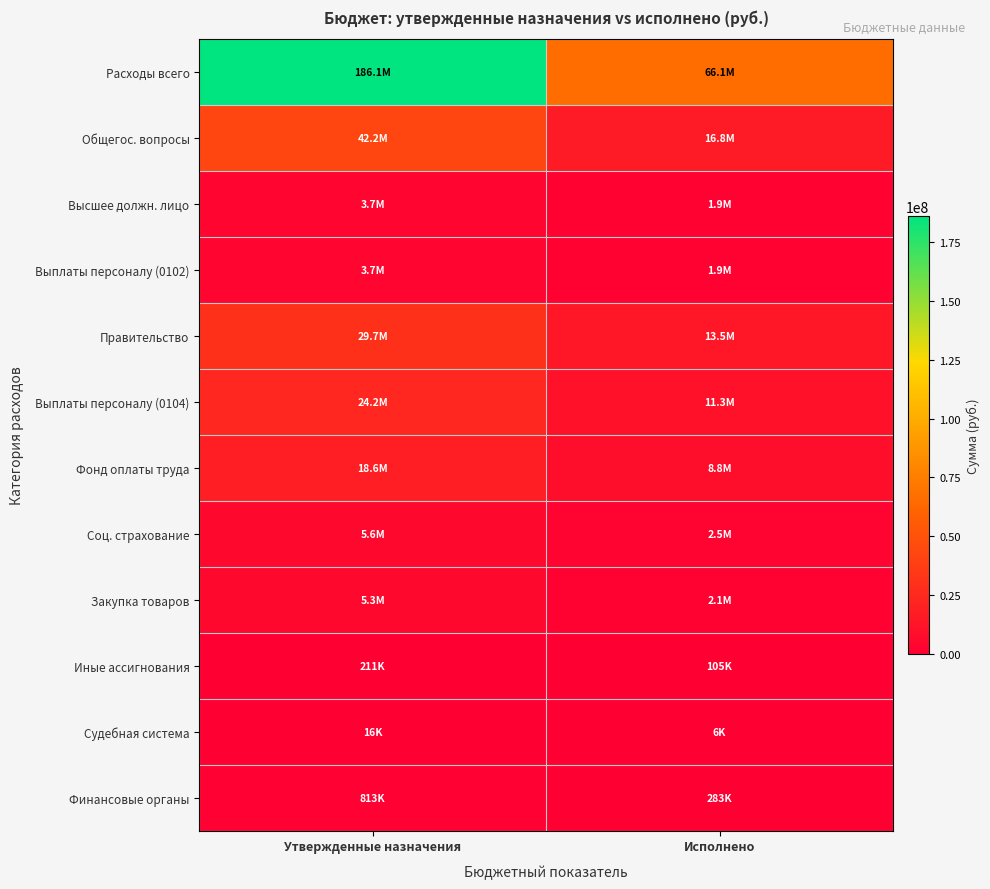

At how many categories does at least one series exceed 29774999?

2